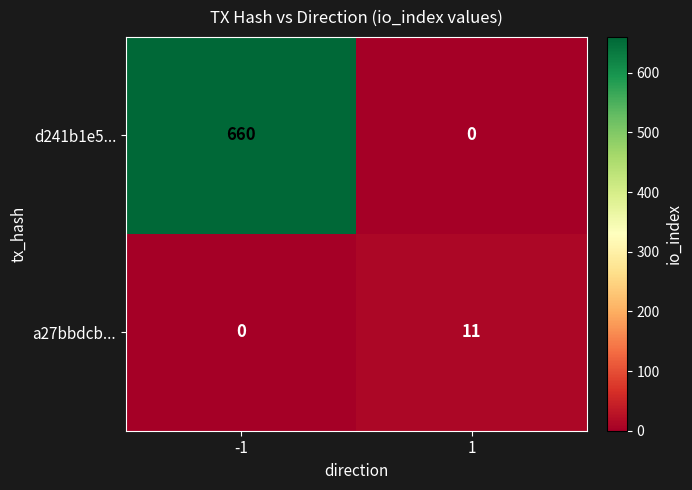

What is the difference between the a27bbdcb... values at -1 and 1?

11